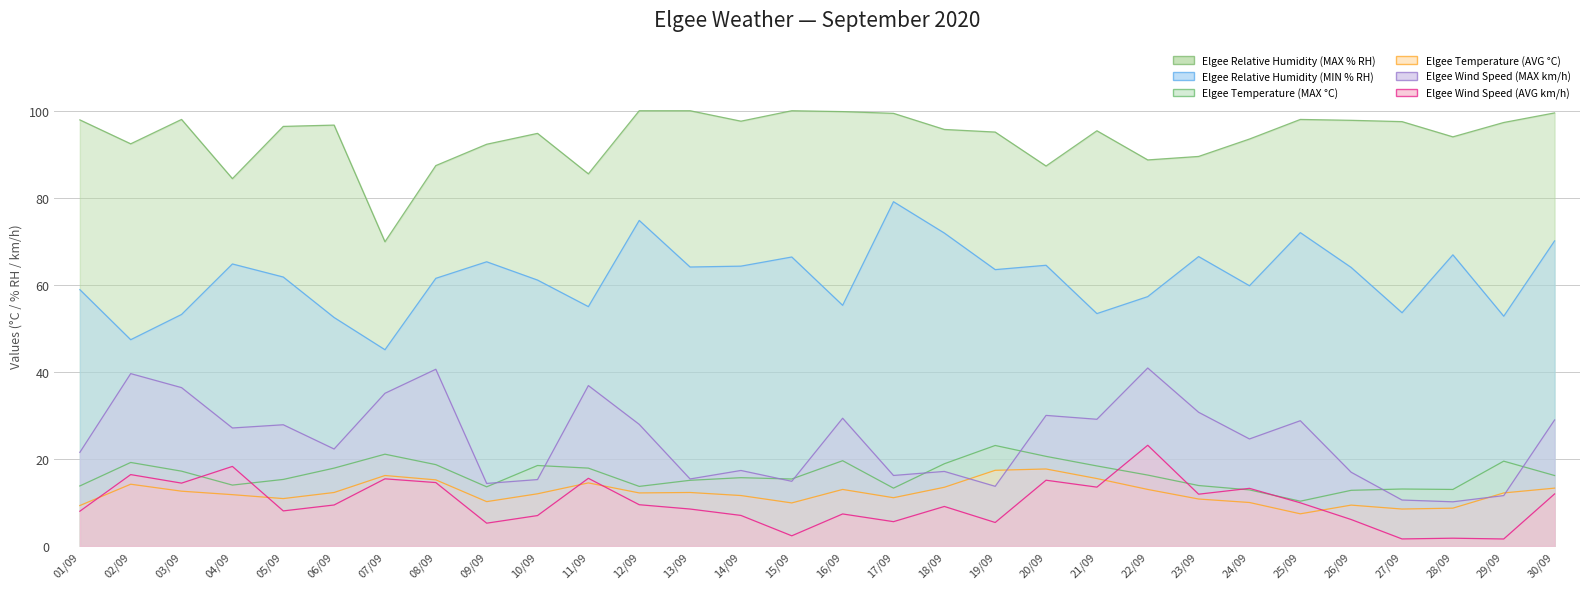

At which label does Elgee Relative Humidity (MIN % RH) reach its peak?

17/09